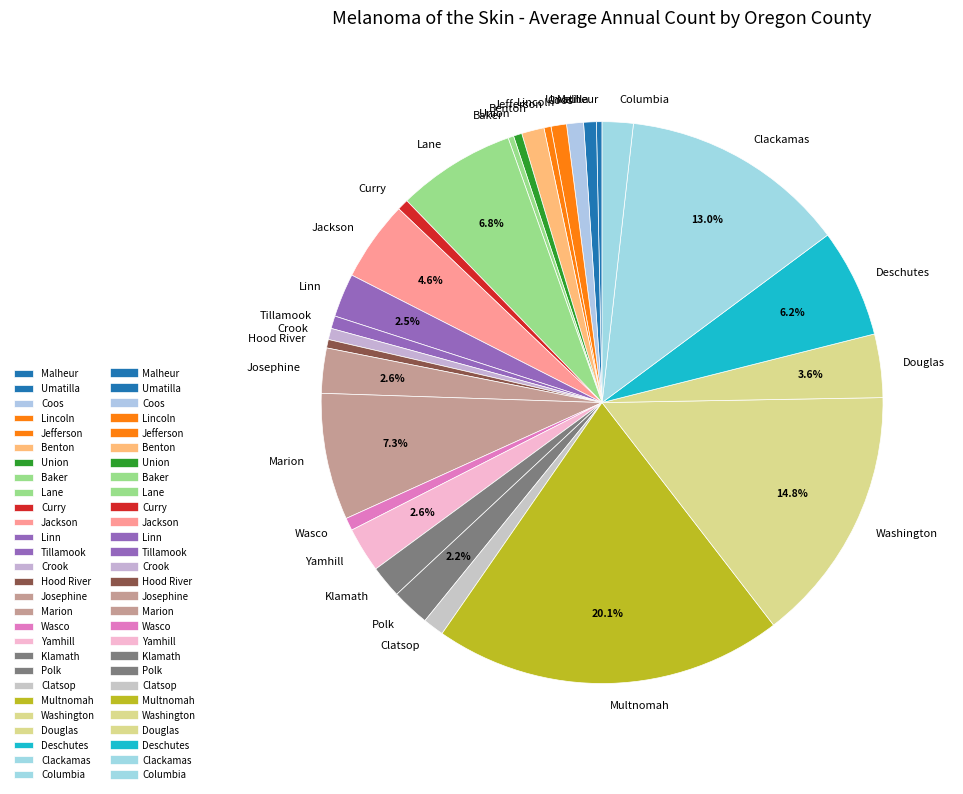

Is Benton the majority of the pie?

No